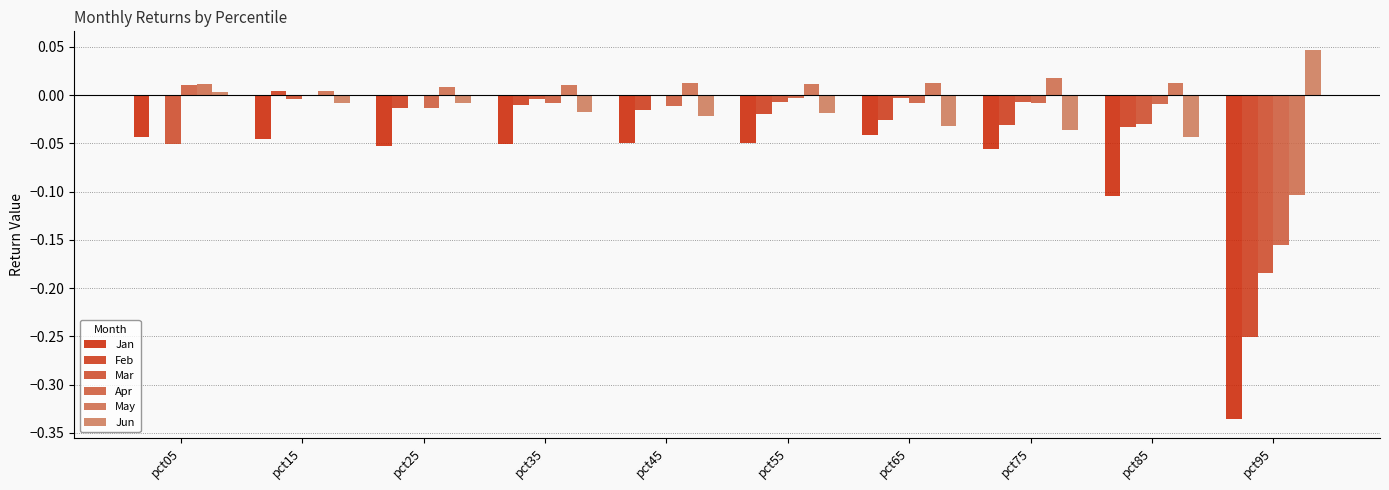

How many positive values does the May series have?

9